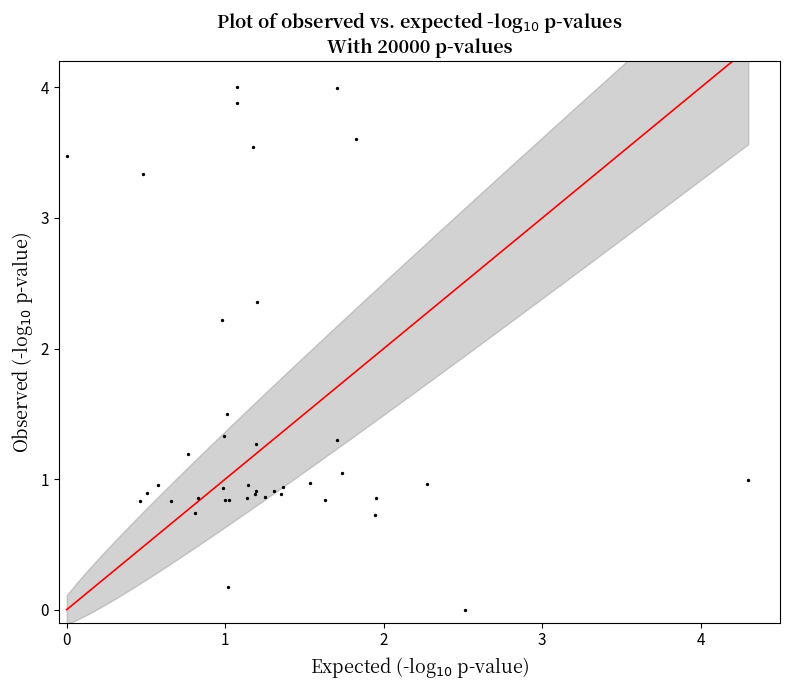

What Y value in the scatter plot is closest to 2?

2.2